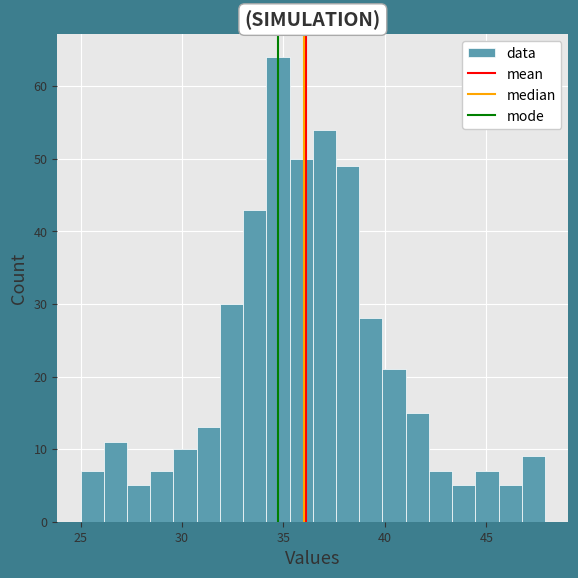

Around what value on the x-axis is the tallest bar? Give the approximate position of its centre, as read against the axis.

34.5